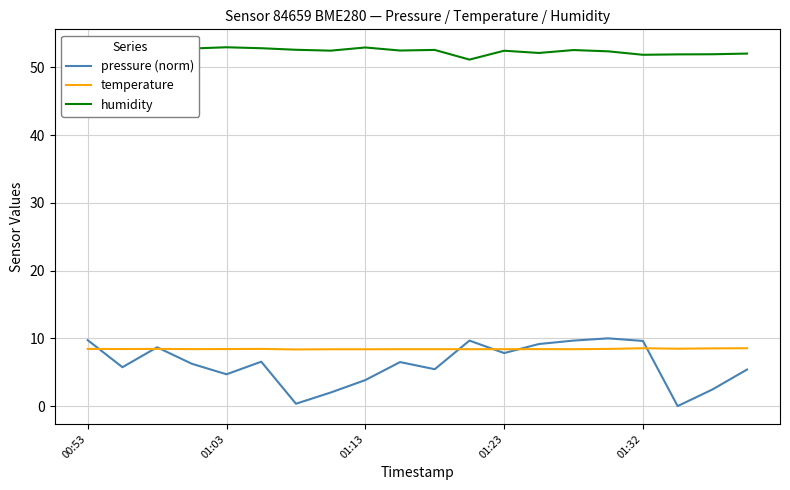

Which series has the largest range (max minus min)?

pressure (norm)